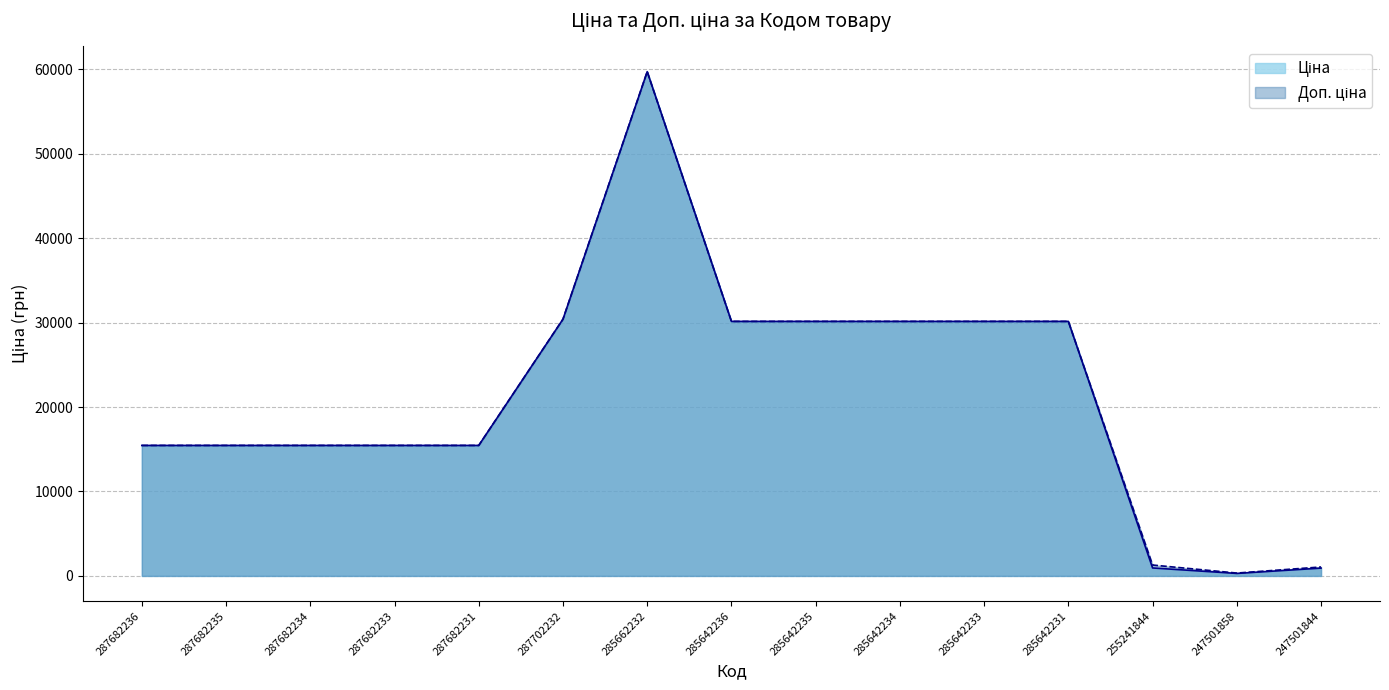

What is the difference between the second highest and second lowest values in the Ціна series?

29482.6